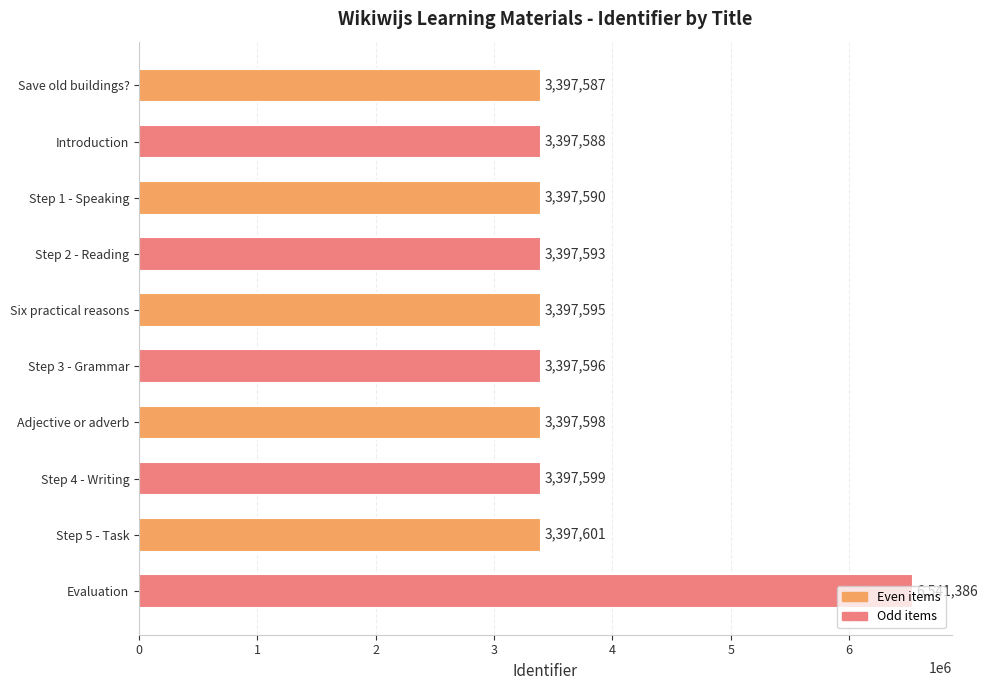

Is it true that the value at Six practical reasons is 3397595?

True